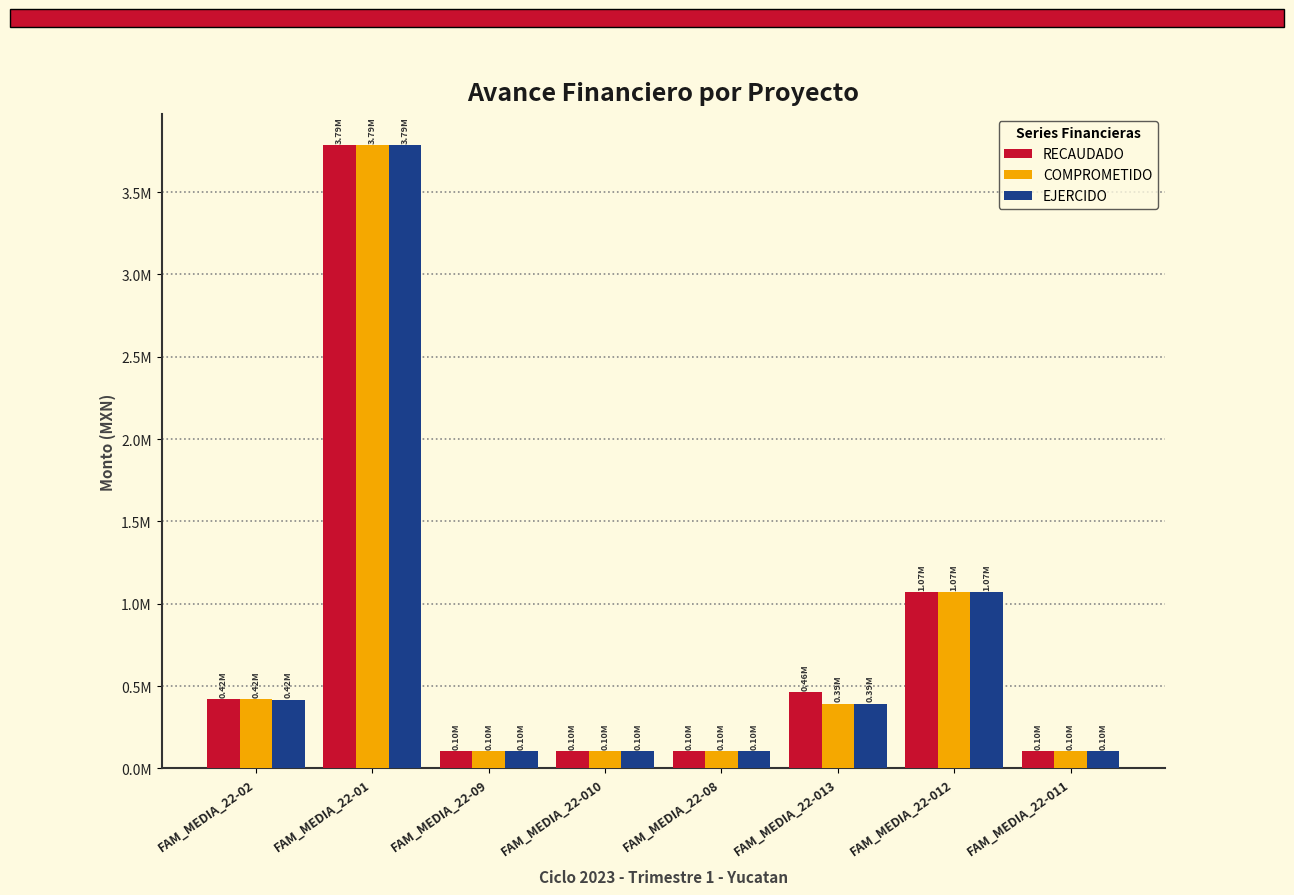

Which series has the largest range (max minus min)?

RECAUDADO